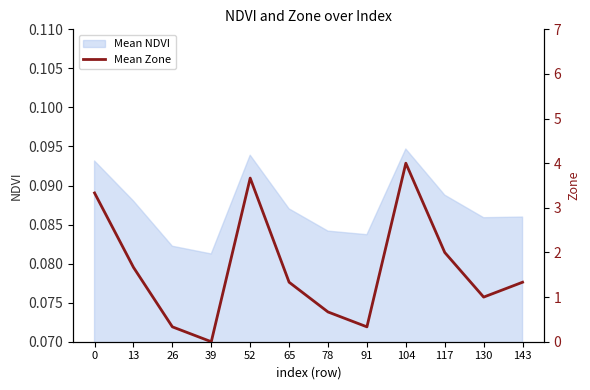

What is the difference between the maximum and minimum values?

4.0